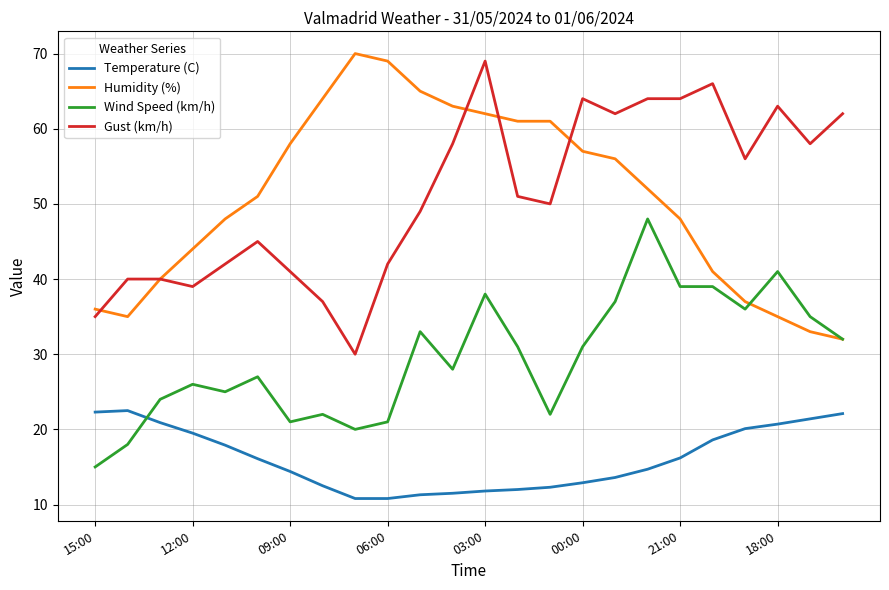

What is the highest value of the Gust (km/h) series?

69.0